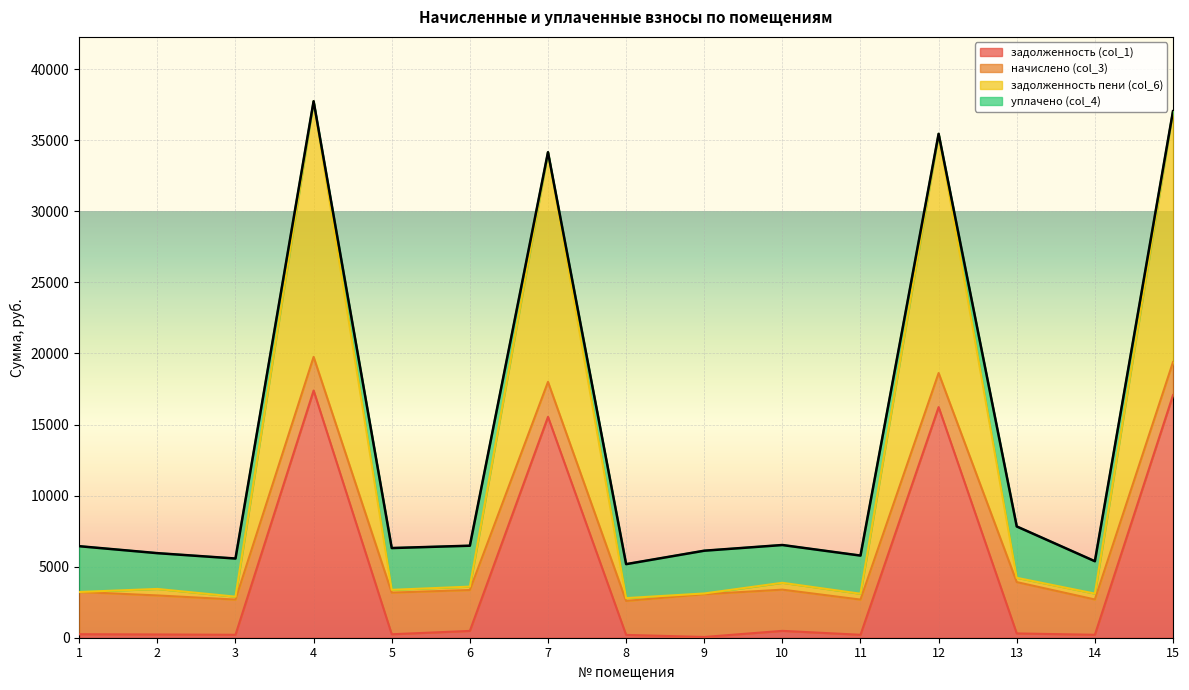

True or false: задолженность пени (col_6) has more than 1 interior local peaks.

True